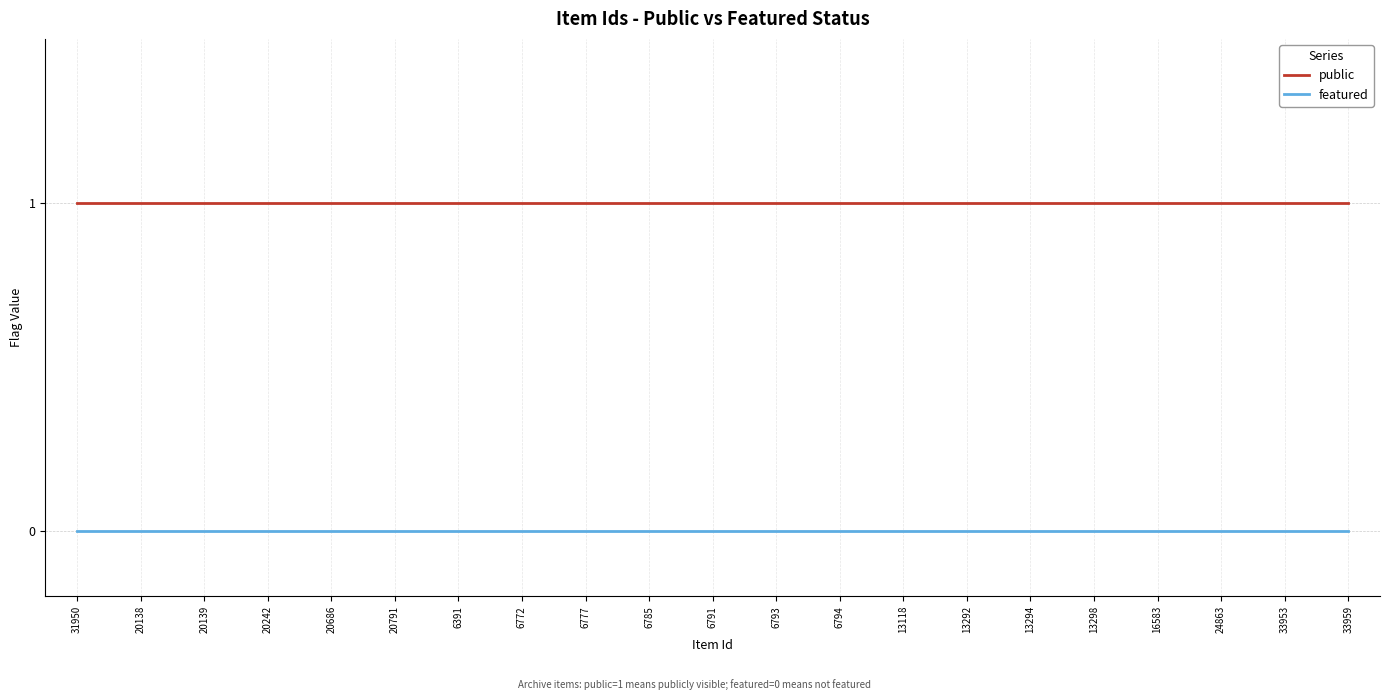

True or false: featured has a value of 0 at 6785.

True